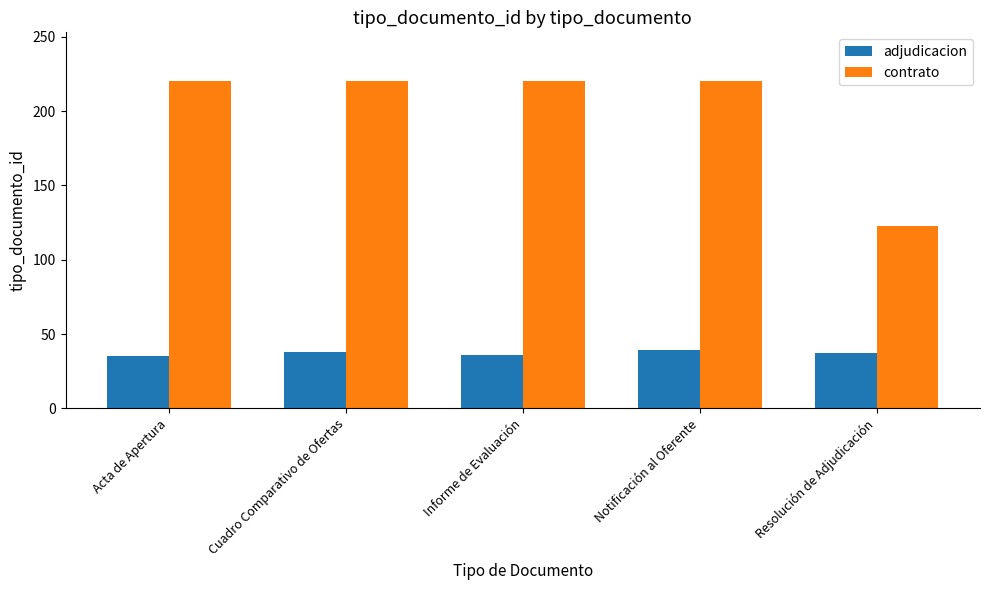

Which series has the largest total across all categories?

contrato